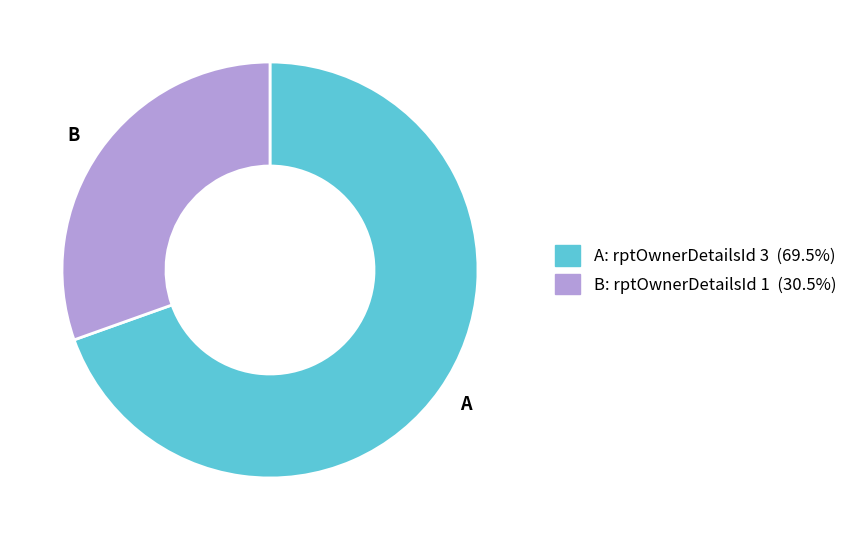

Which slice represents more than half of the pie?

A